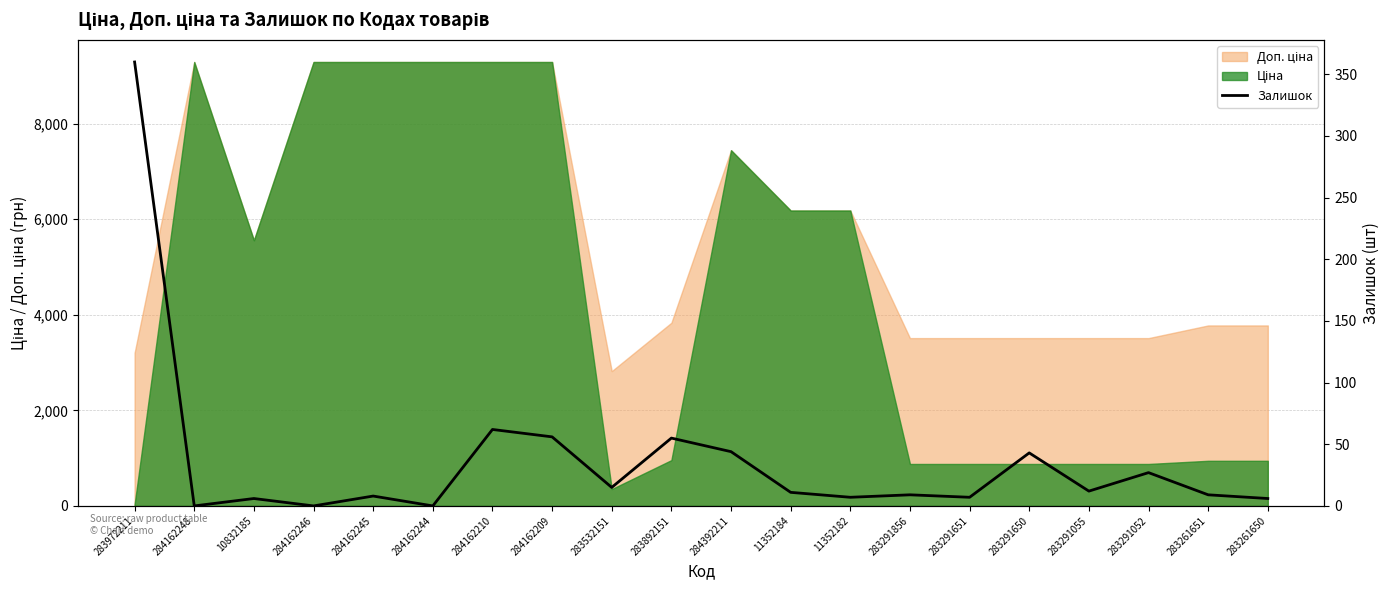

At which label is the value closest to 180?

284162210